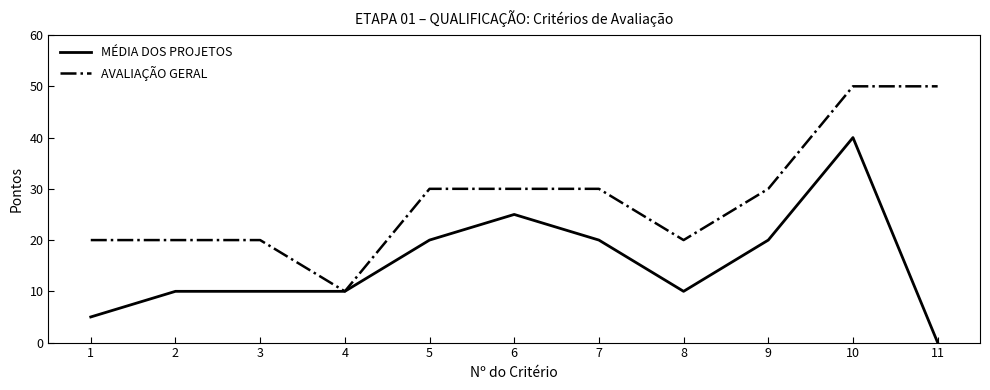

True or false: AVALIAÇÃO GERAL has a value of 30 at 7.

True